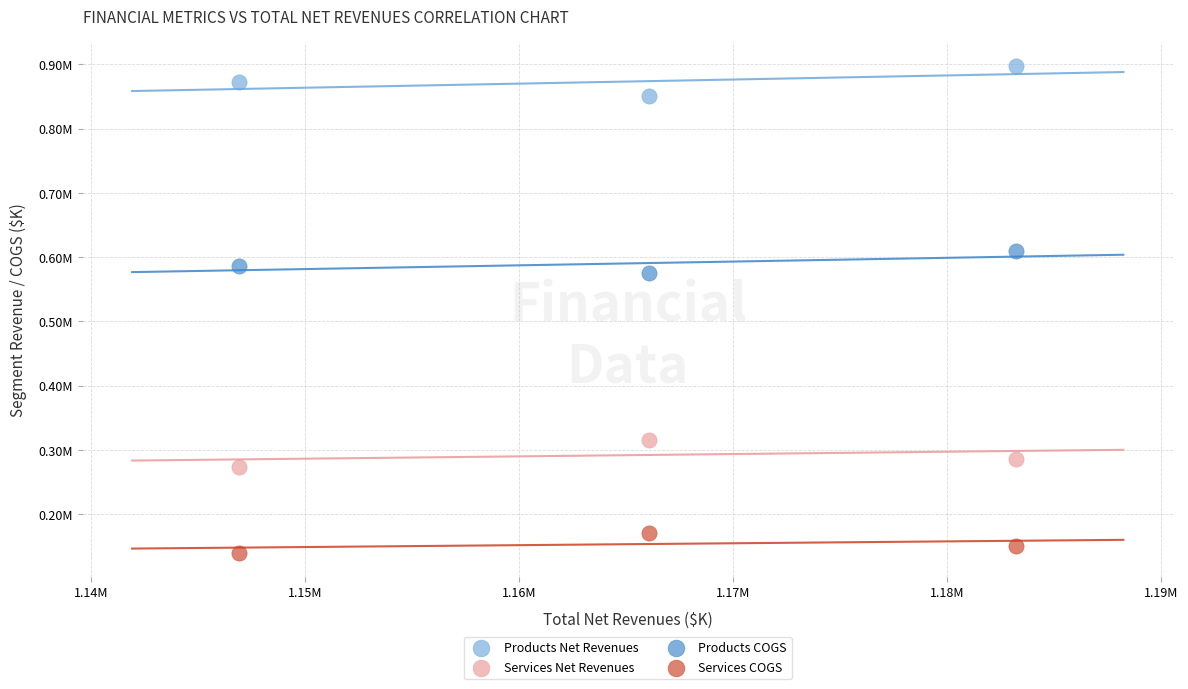

Which series reaches the minimum Y coordinate?

Services COGS